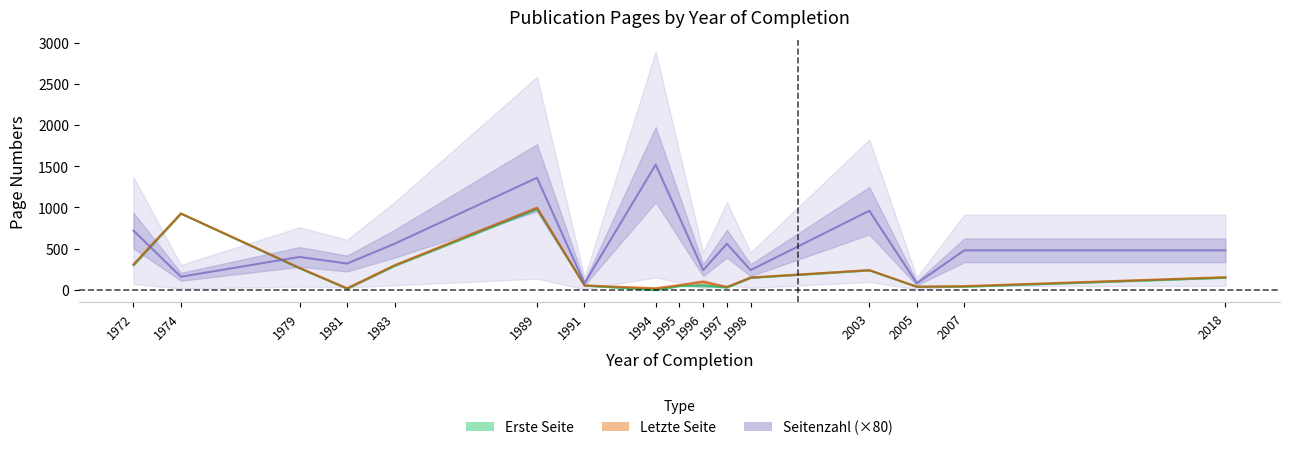

True or false: Seitenzahl has more than 2 points higher than both neighbors.

True